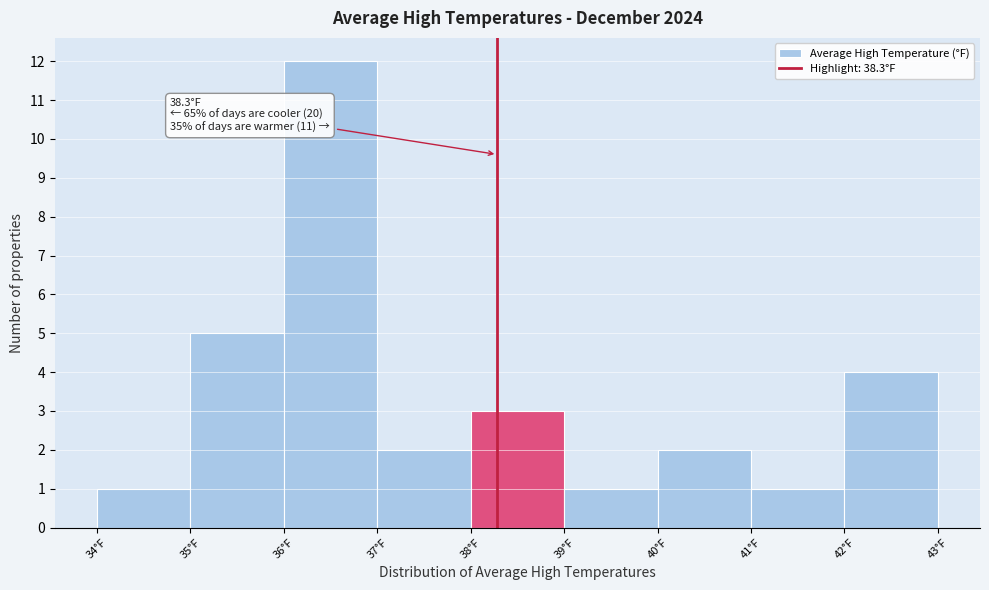

Which range on the x-axis has the tallest bar?

36 to 37